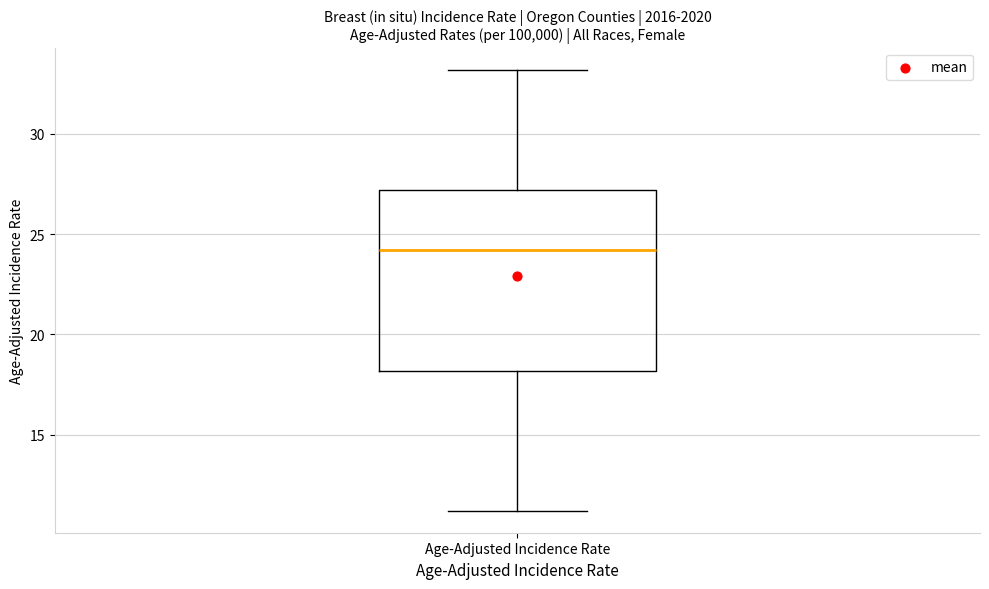

Transcribe this box plot: give where the median line is, the range the box spans, and where the two whiskers end, as read against the y-axis. The values are not printed on the chart, so give them approximately, as read against the axis.

median 24, box 18 to 27, whiskers 11 to 33